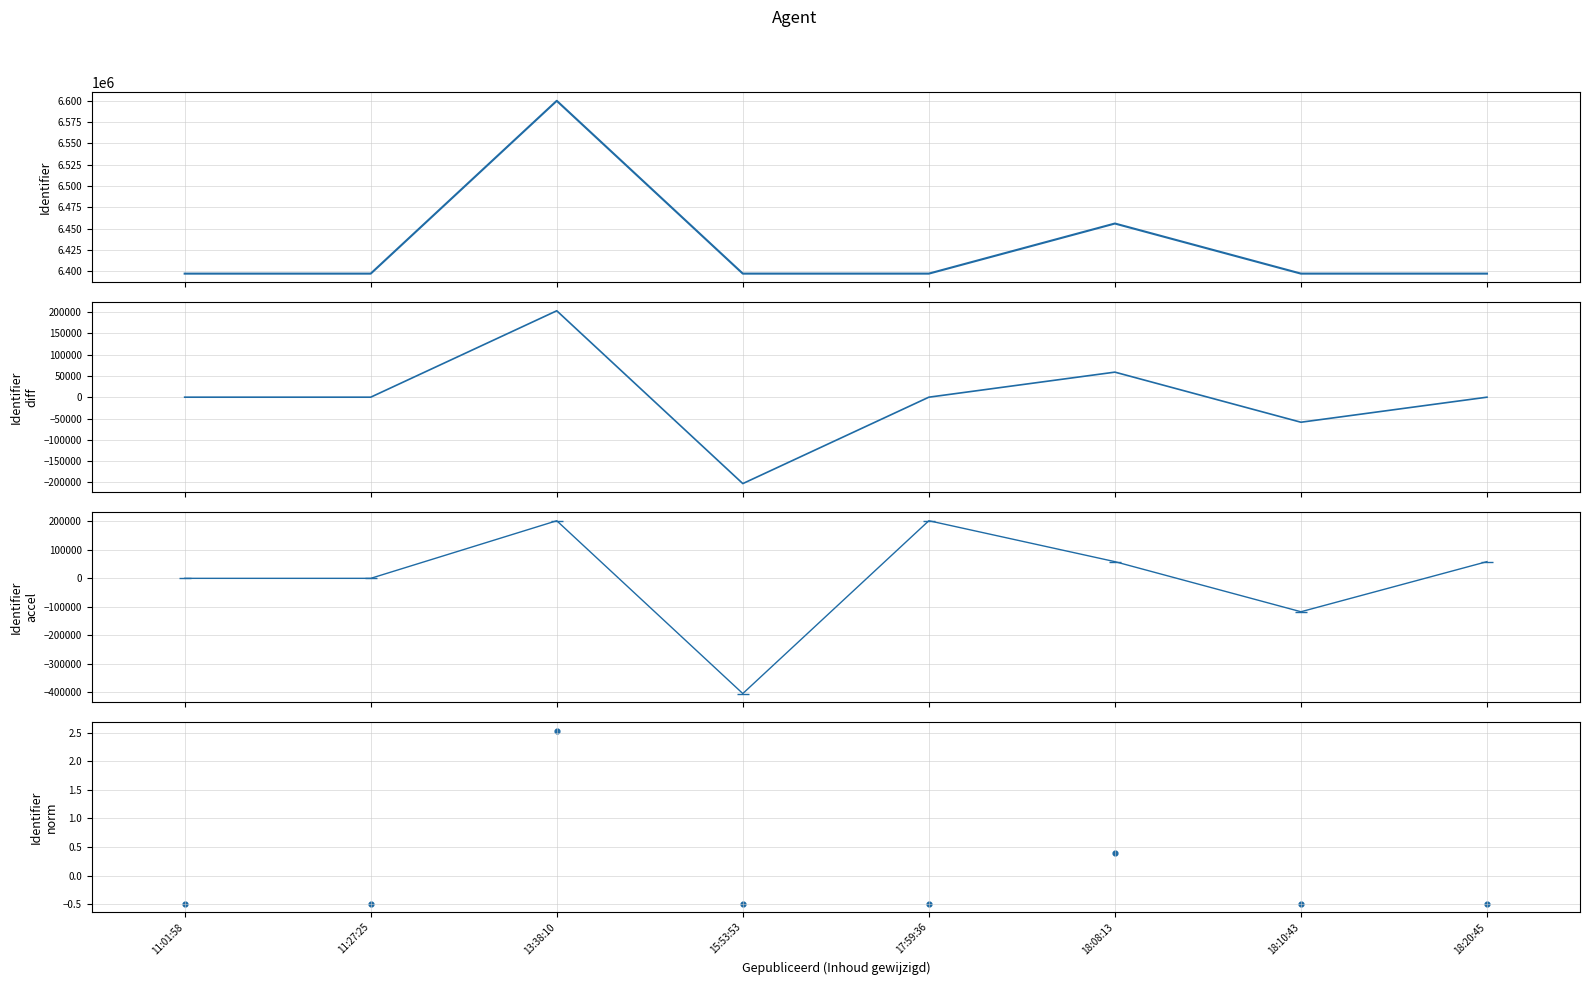

What is the total value across all series at 13:38:10?

7005011.5